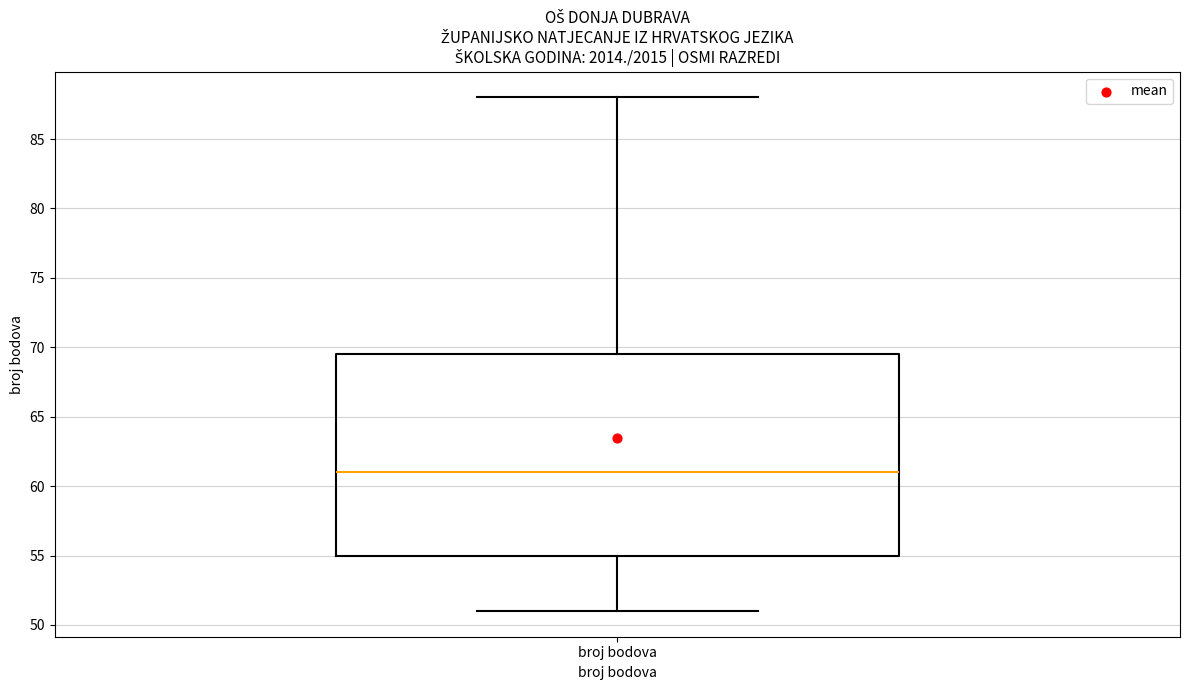

Read this box plot against the y-axis: the position of the median line, the range covered by the box, and the ends of both whiskers. The values are not printed on the chart, so give them approximately, as read against the axis.

median 61.0, box 55.0 to 69.5, whiskers 51.0 to 88.0